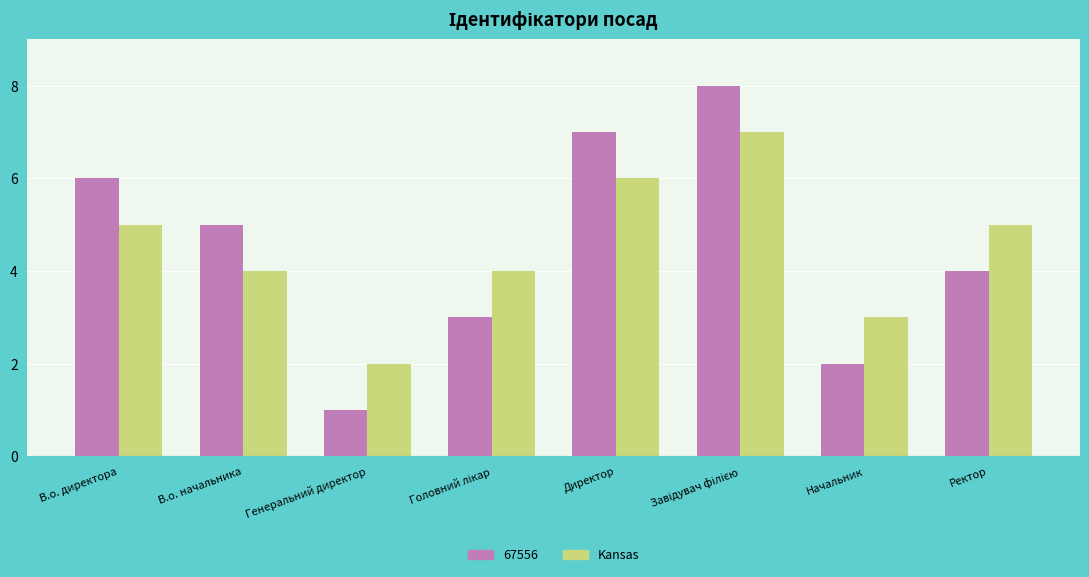

How many distinct data groups are displayed?

2